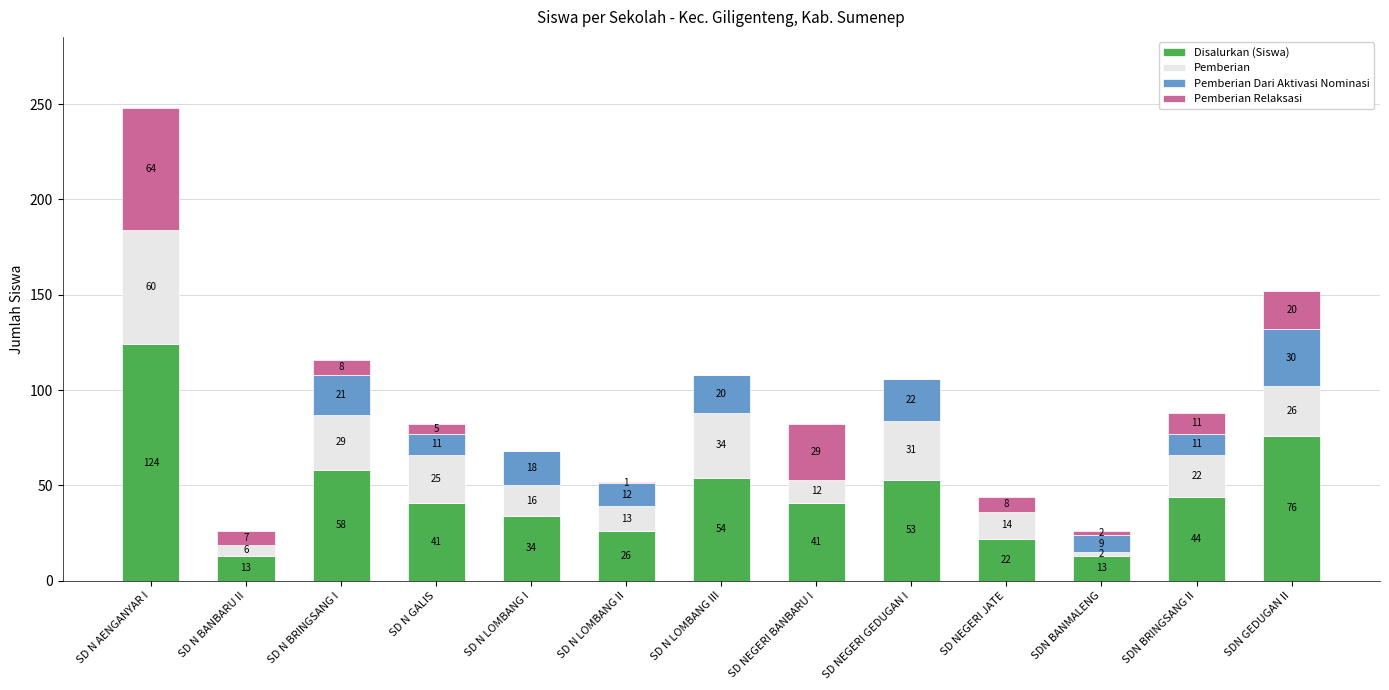

What is the highest value of the Disalurkan (Siswa) series?

124